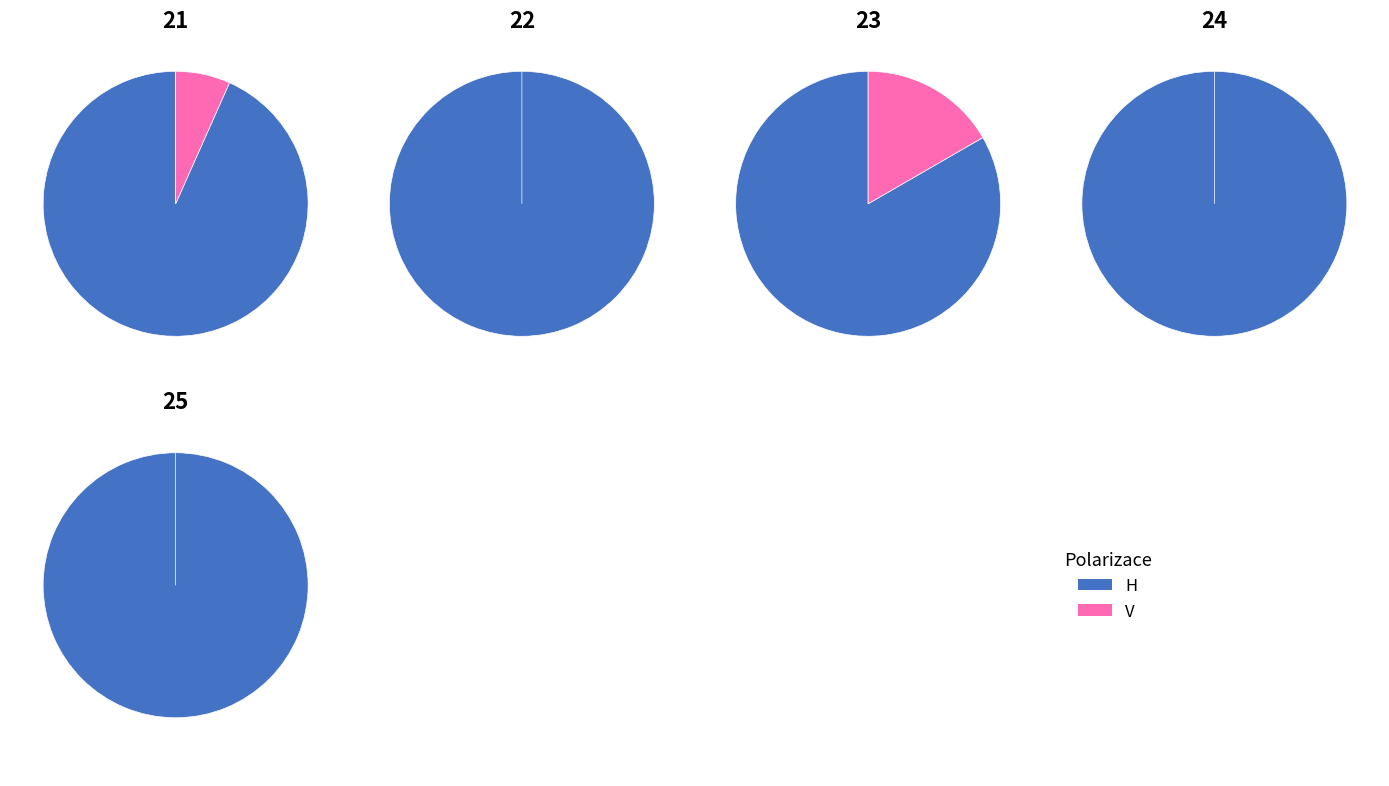

Combined, what portion of the pie is 24 and 25?

12.4%